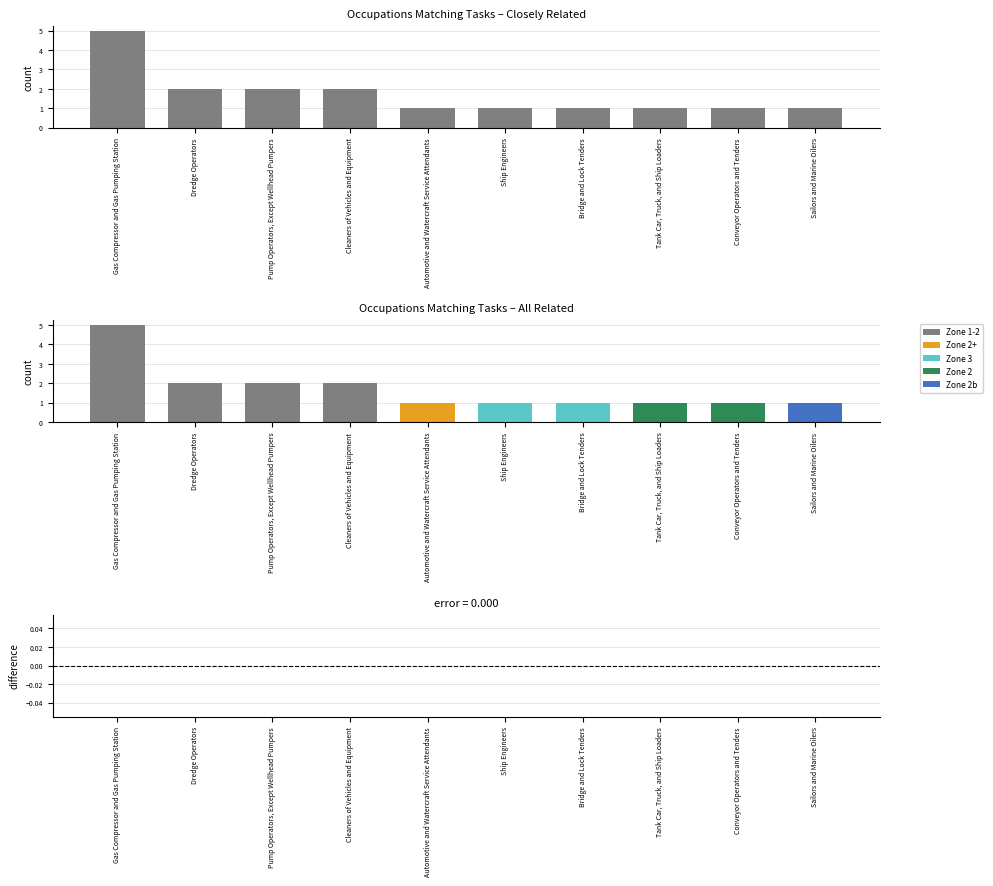

How many series are shown in this chart?

3